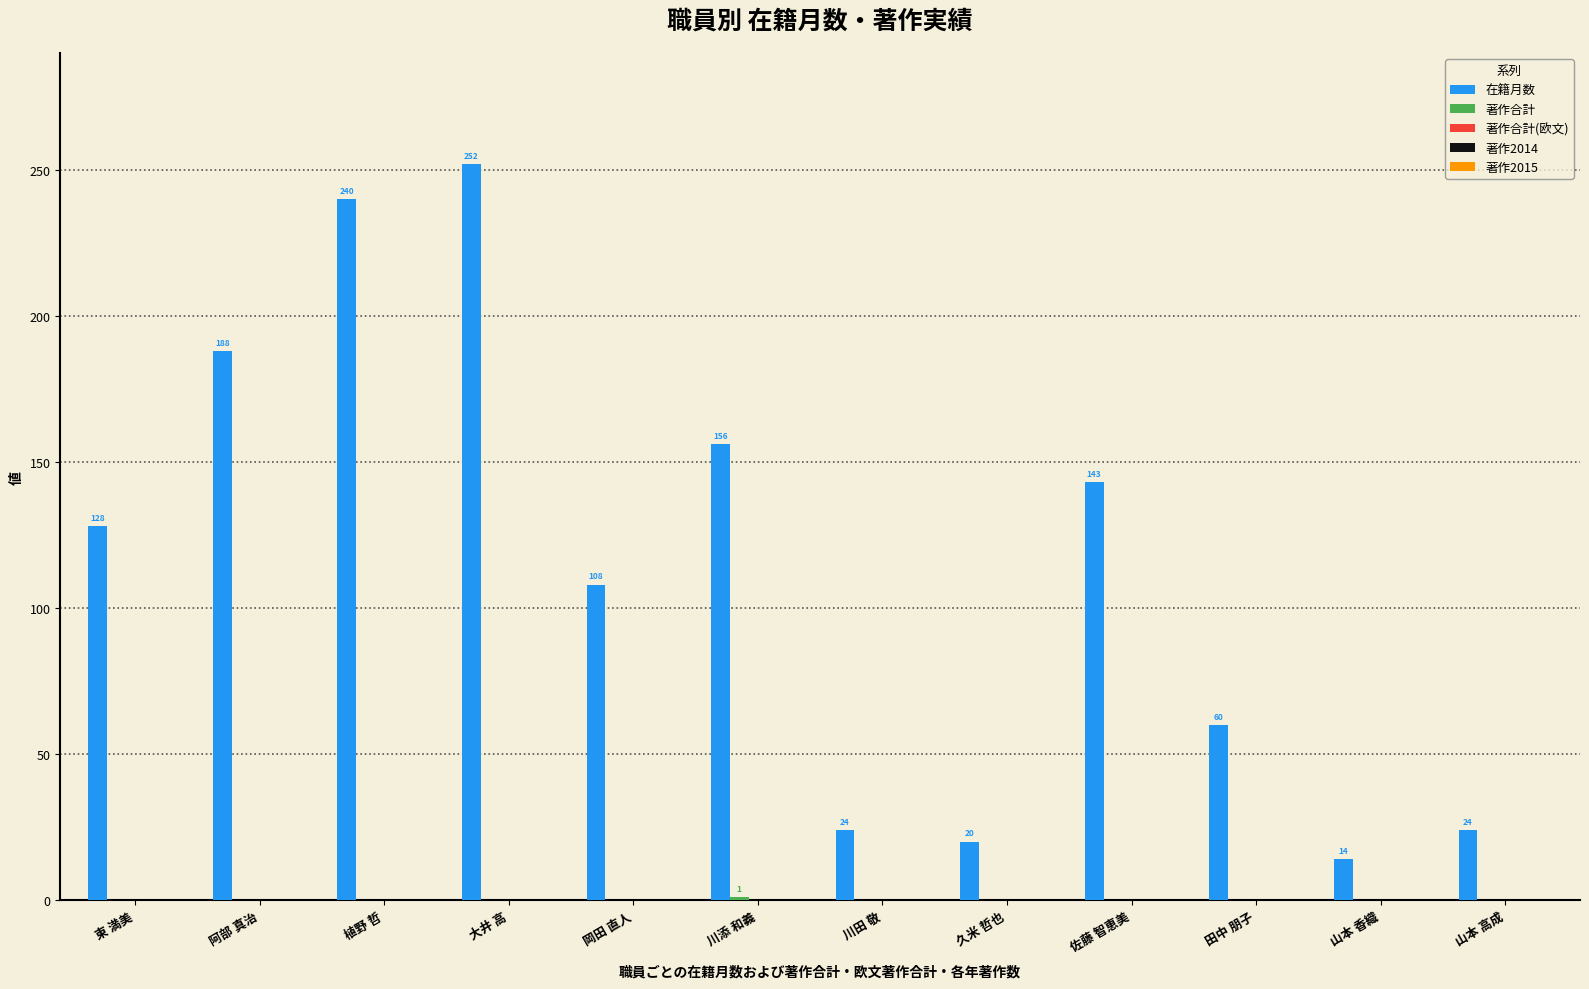

Where is 在籍月数 nearest to the value 133?

東 満美